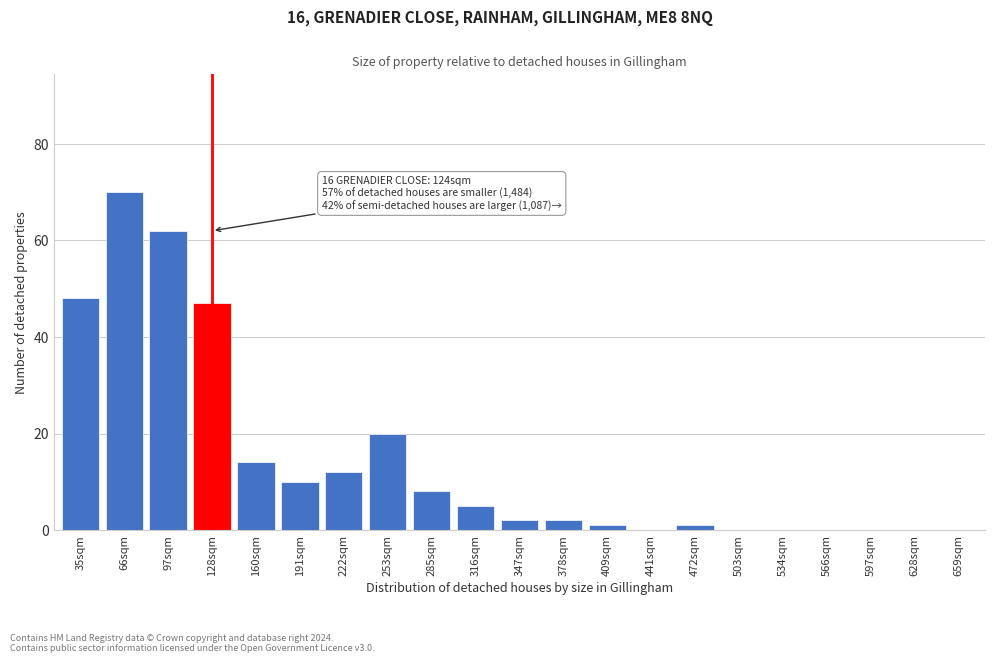

Reading right to left, list all the values displayed in this chart.

659sqm=0	628sqm=0	597sqm=0	566sqm=0	534sqm=0	503sqm=0	472sqm=1	441sqm=0	409sqm=1	378sqm=2	347sqm=2	316sqm=5	285sqm=8	253sqm=20	222sqm=12	191sqm=10	160sqm=14	128sqm=47	97sqm=62	66sqm=70	35sqm=48